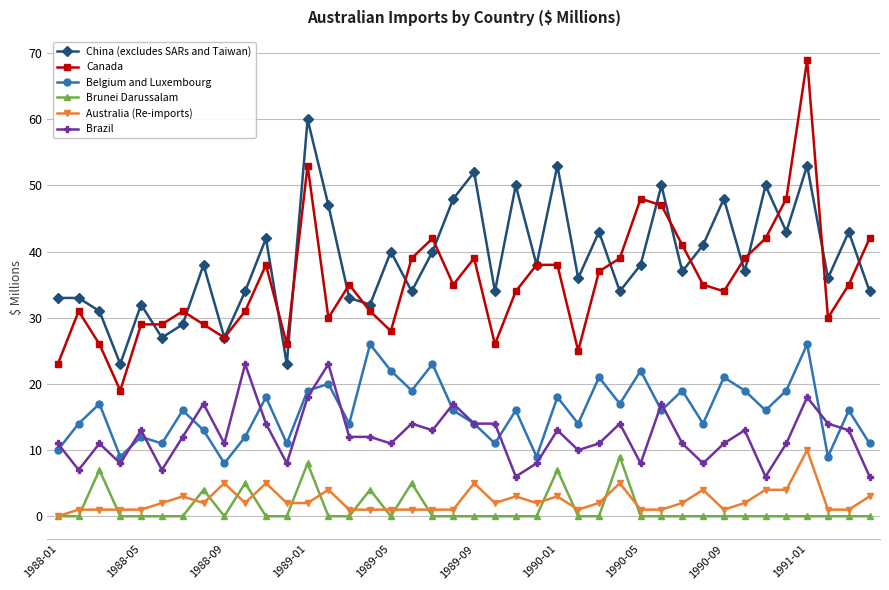

True or false: Brunei Darussalam and Canada cross at least once.

False